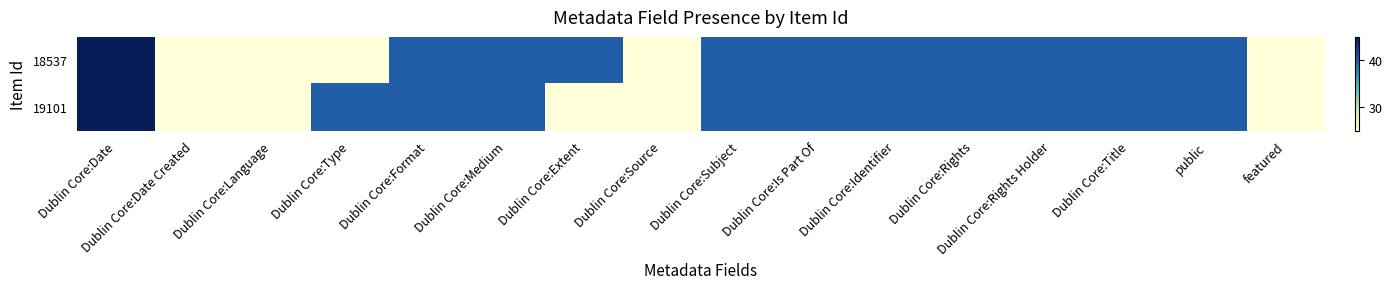

Which series has the largest total across all categories?

18537